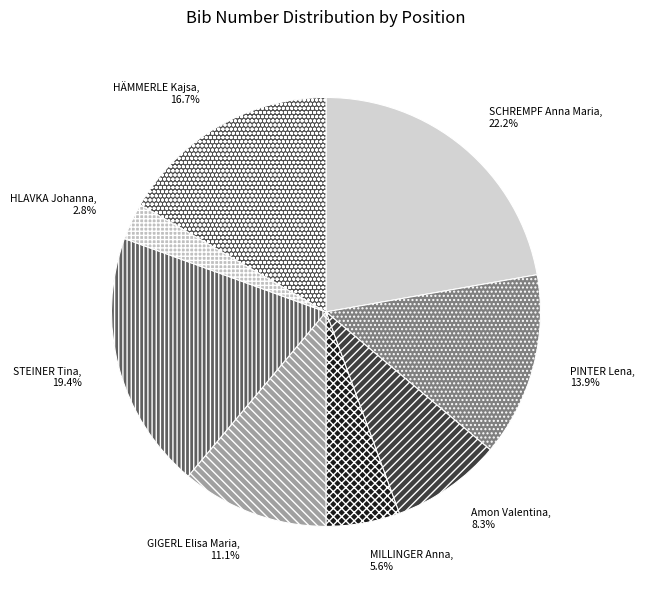

Rank the categories by value from highest to lowest.

SCHREMPF Anna Maria, STEINER Tina, HÄMMERLE Kajsa, PINTER Lena, GIGERL Elisa Maria, Amon Valentina, MILLINGER Anna, HLAVKA Johanna